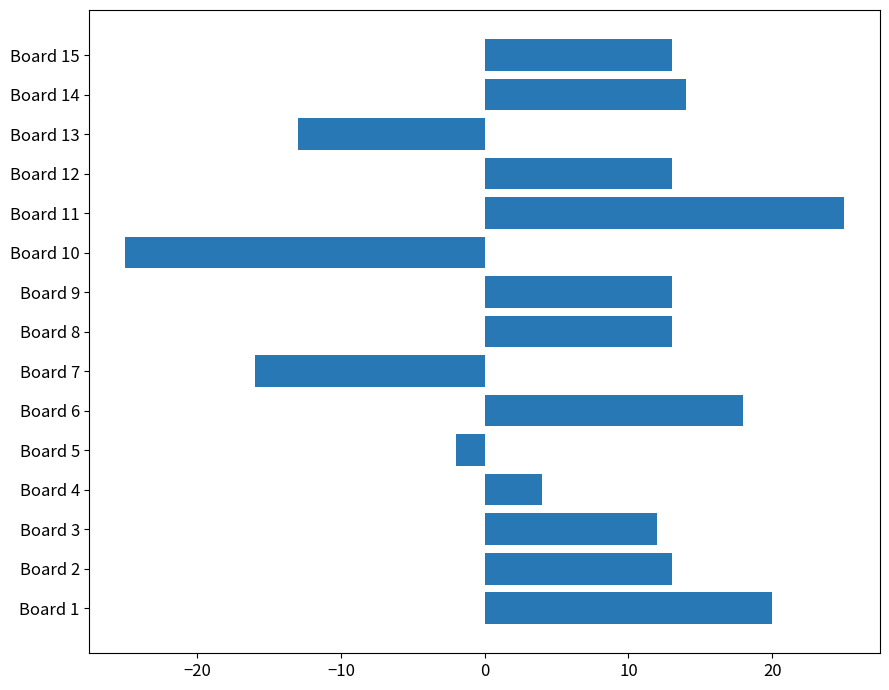

Reading bottom to top, list all the values displayed in this chart.

Board 1=20	Board 2=13	Board 3=12	Board 4=4	Board 5=-2	Board 6=18	Board 7=-16	Board 8=13	Board 9=13	Board 10=-25	Board 11=25	Board 12=13	Board 13=-13	Board 14=14	Board 15=13